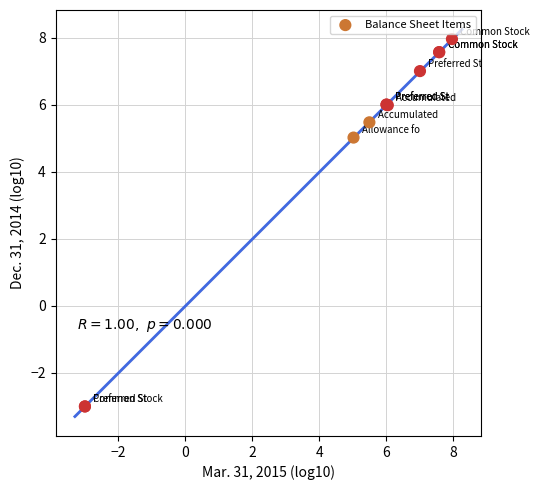

What Y value in the scatter plot is closest to 2?

5.0